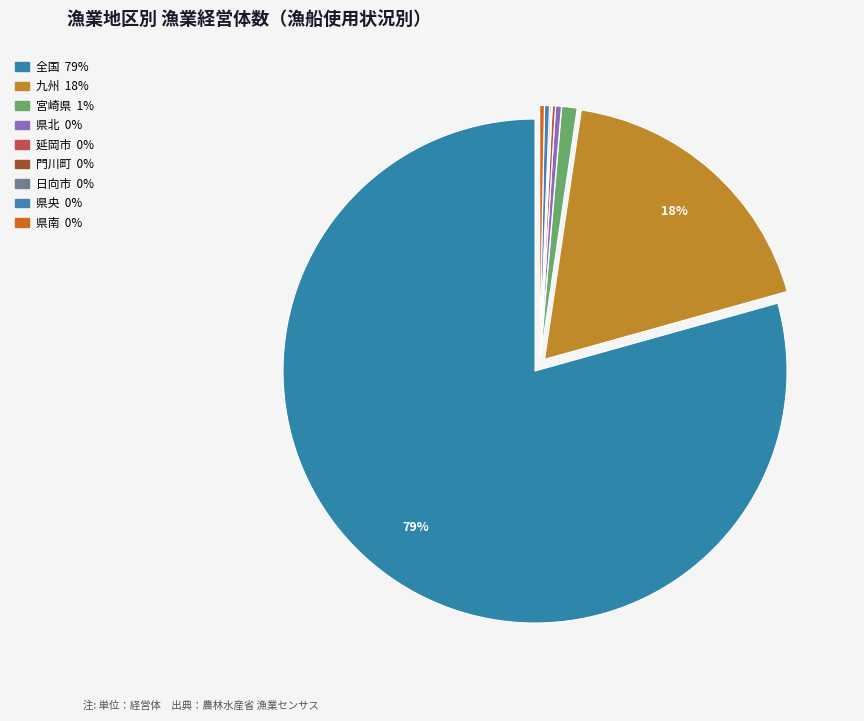

Combined, do 全国 and 九州 account for over 50%?

Yes